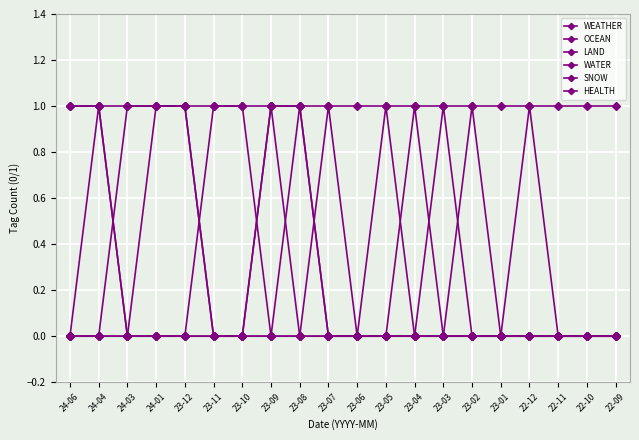

Which series changed the most between 23-04 and 22-10?

OCEAN